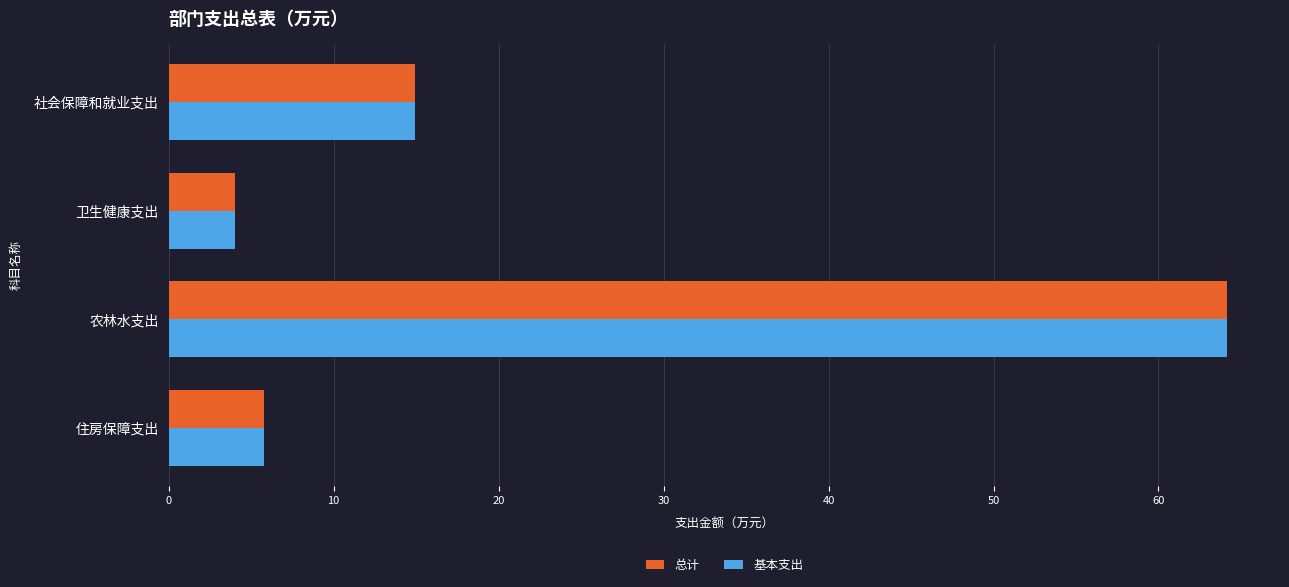

What is the difference between the maximum and minimum values in the 总计 series?

60.1